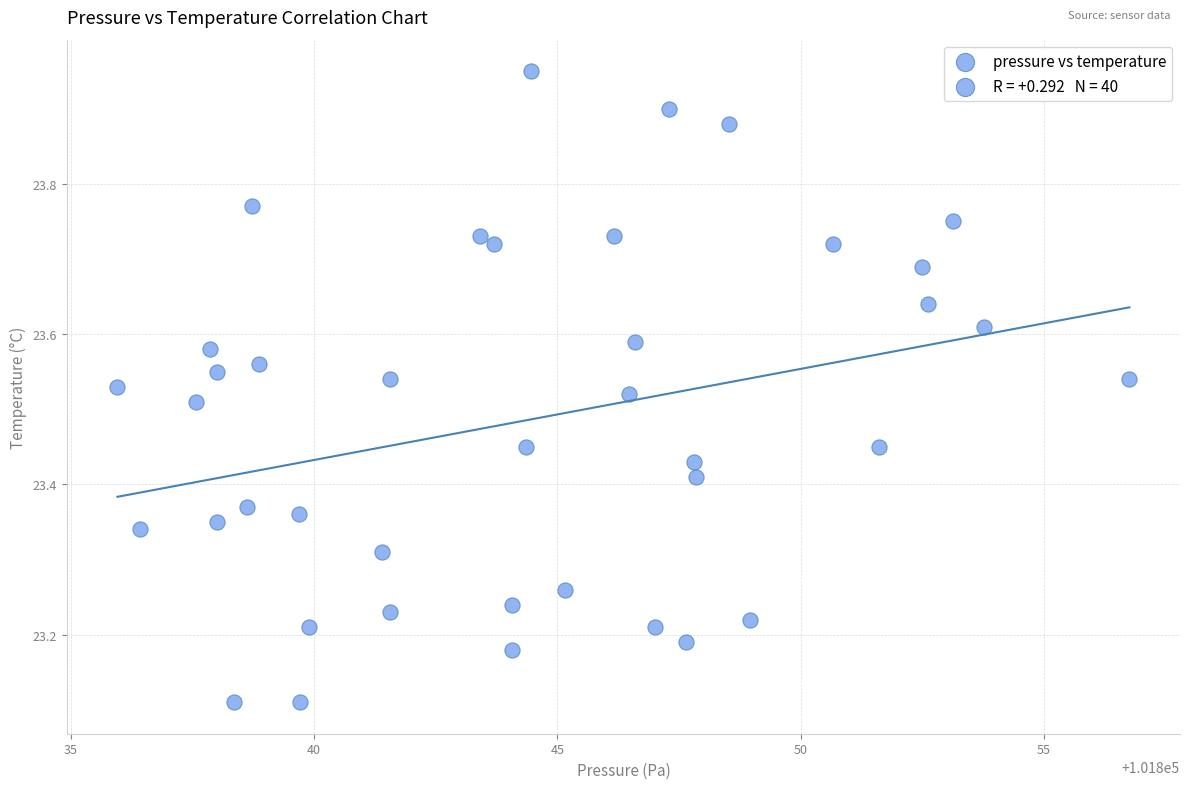

What is the range of X values (max minus min)?

20.8